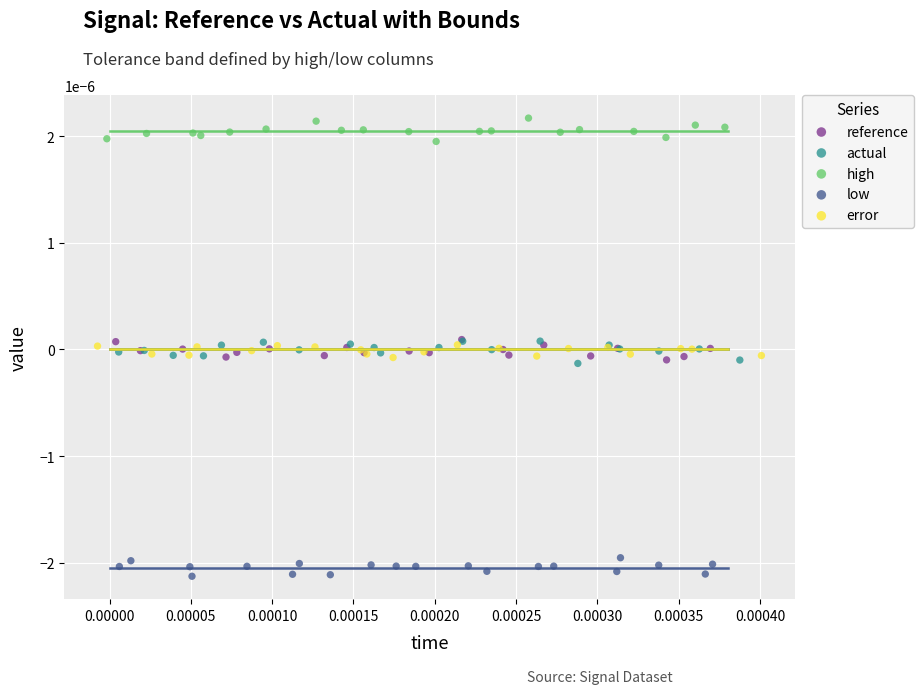

Which series contains the highest Y value?

high